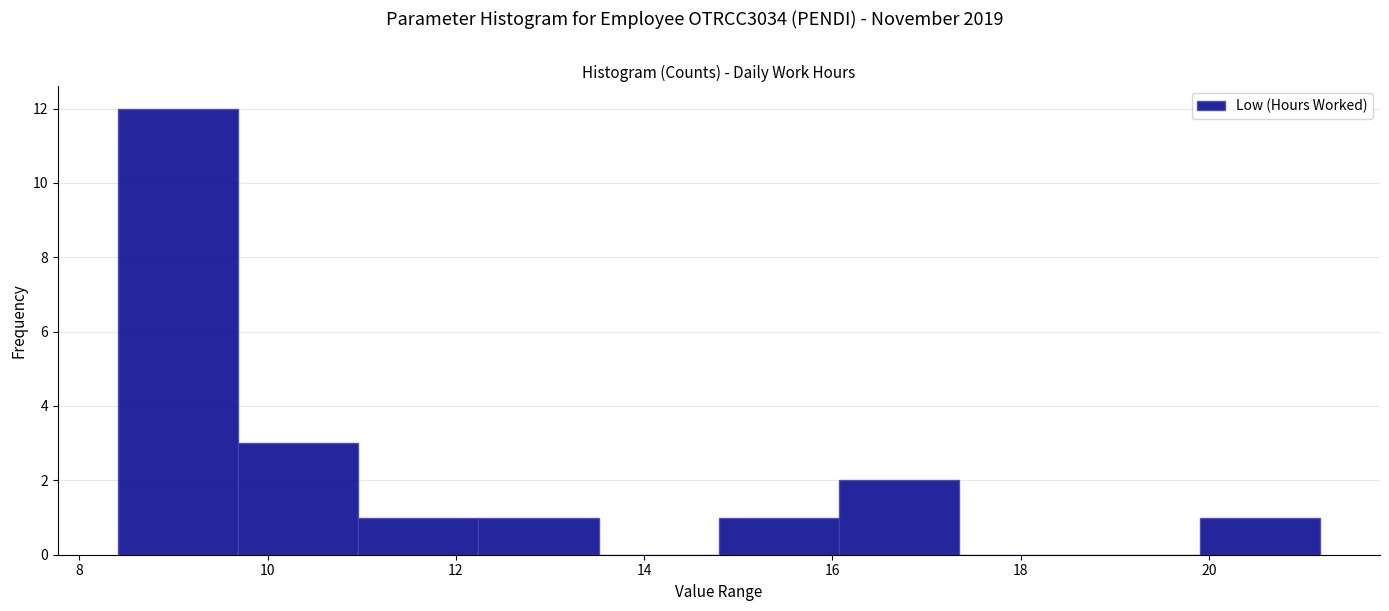

What is the height of the bar covering 16.0 to 17.4 on the x-axis? Neither the bar edges nor the heights are printed on the chart, so give them approximately, as read against the axes.

2